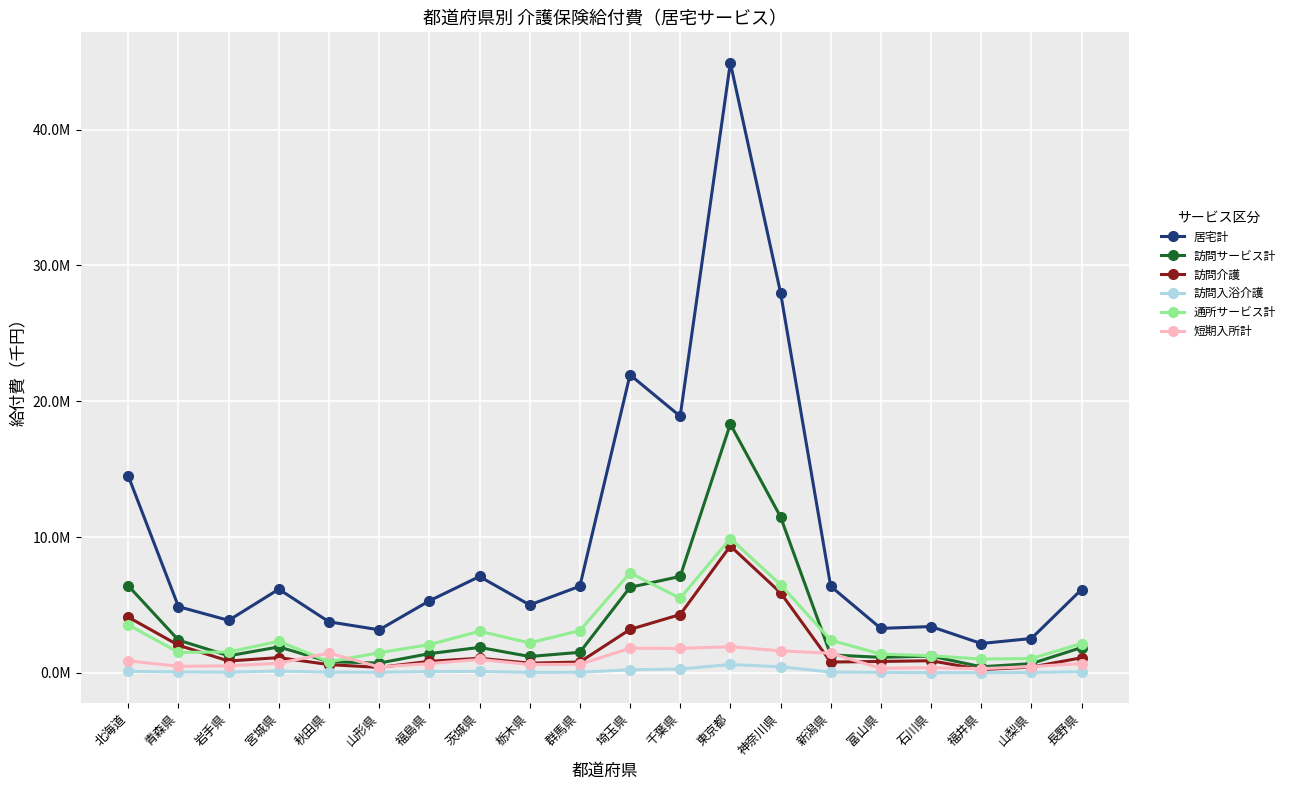

Does the chart have visible grid lines?

Yes